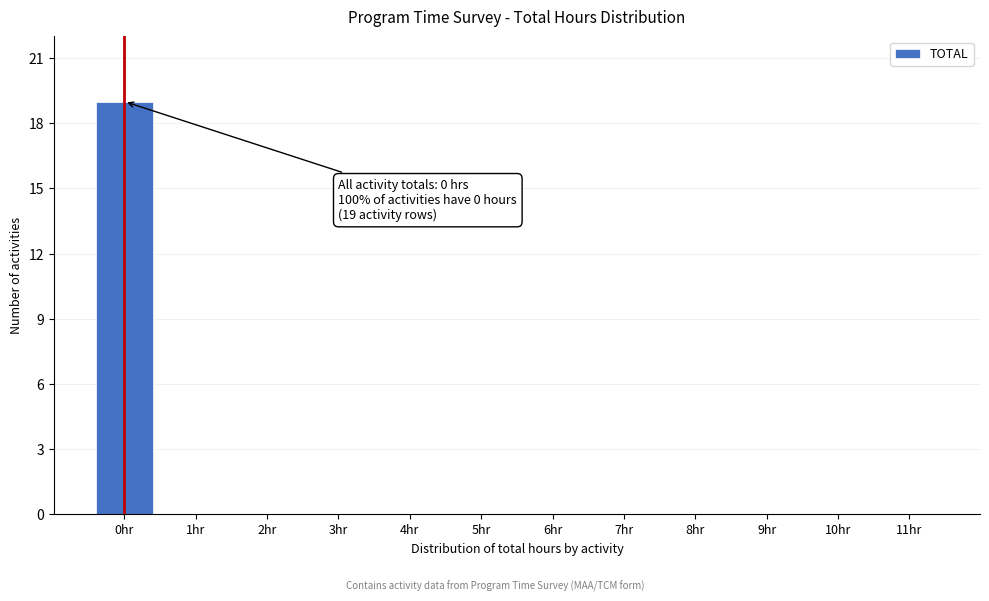

Reading left to right, extract all data points from this chart.

0hr=19	1hr=0	2hr=0	3hr=0	4hr=0	5hr=0	6hr=0	7hr=0	8hr=0	9hr=0	10hr=0	11hr=0